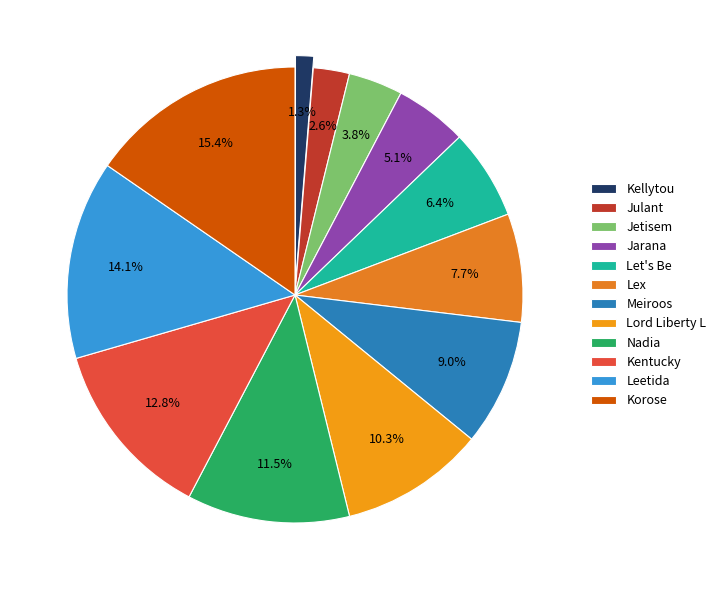

How much of the chart is everything except Meiroos?

91.0%